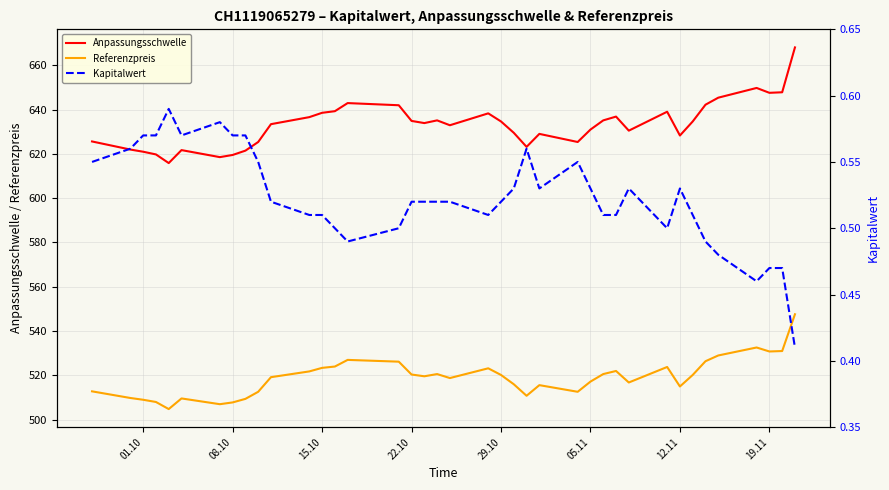

The value of Anpassungsschwelle at 19.11 is 1069.1. True or false?

False